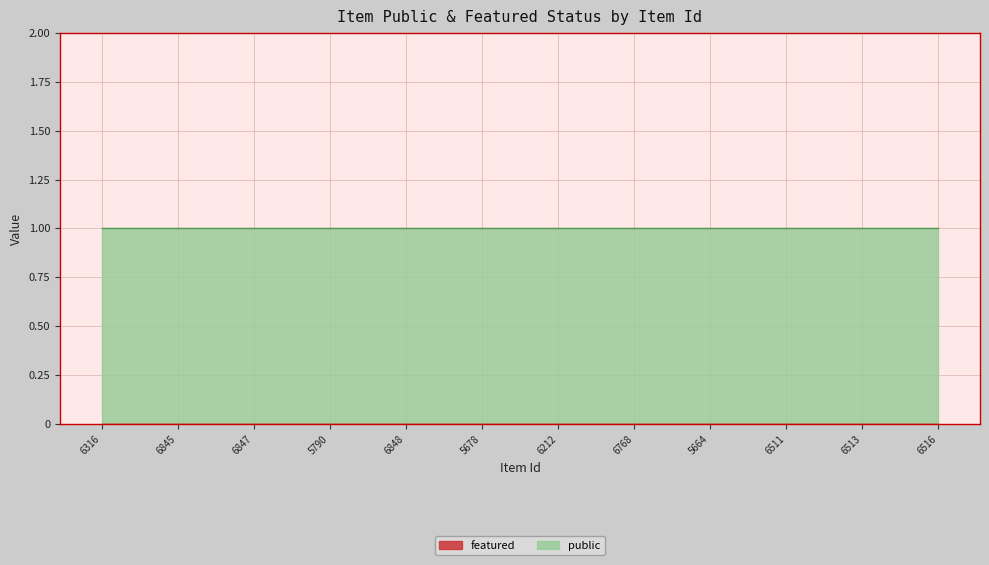

True or false: featured has a value of 0 at 5664.

True